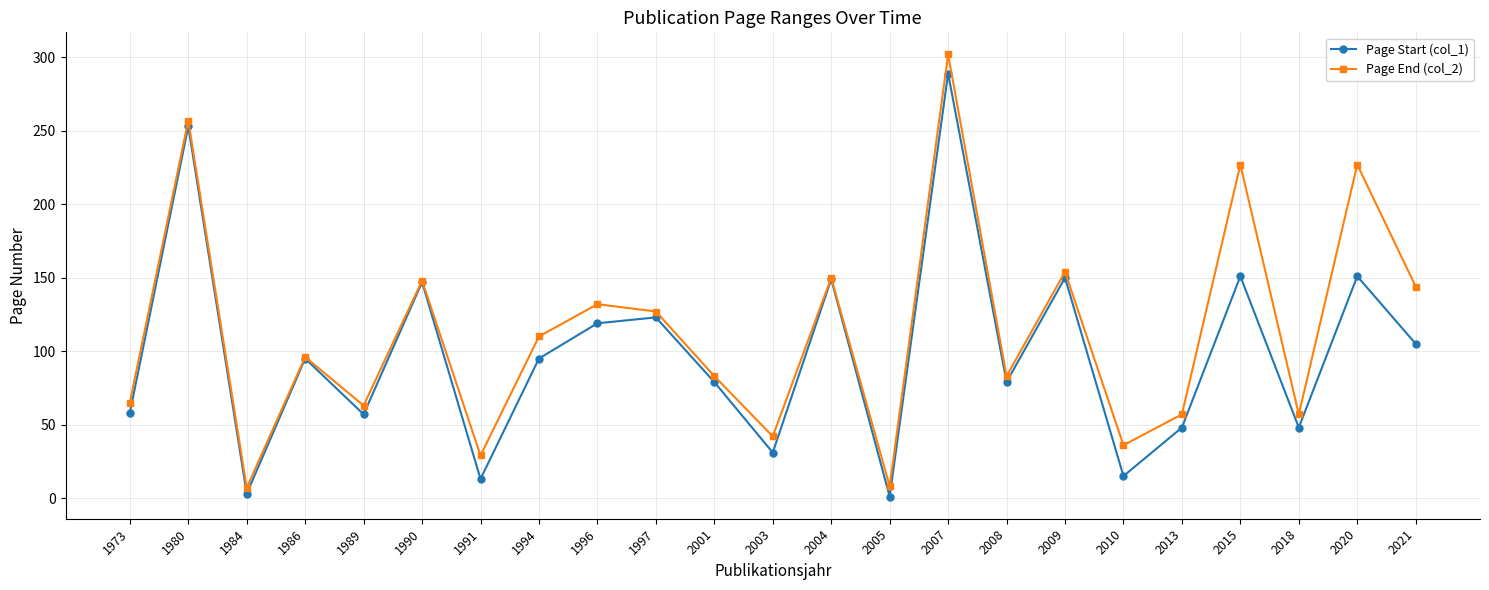

Is it true that Page End (col_2) equals 29 at 1991?

True